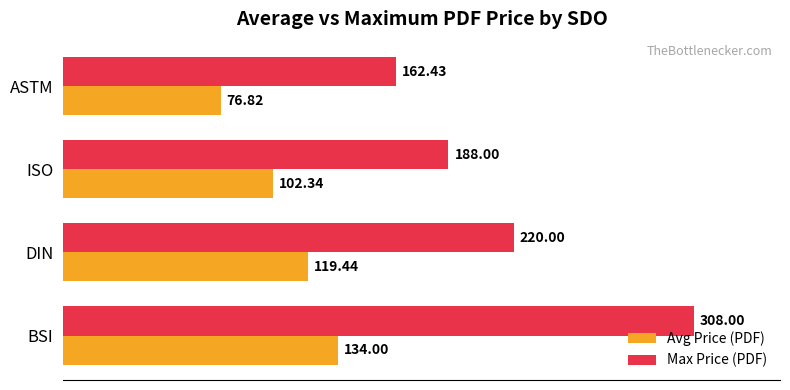

What is the maximum value for Max Price (PDF)?

308.0